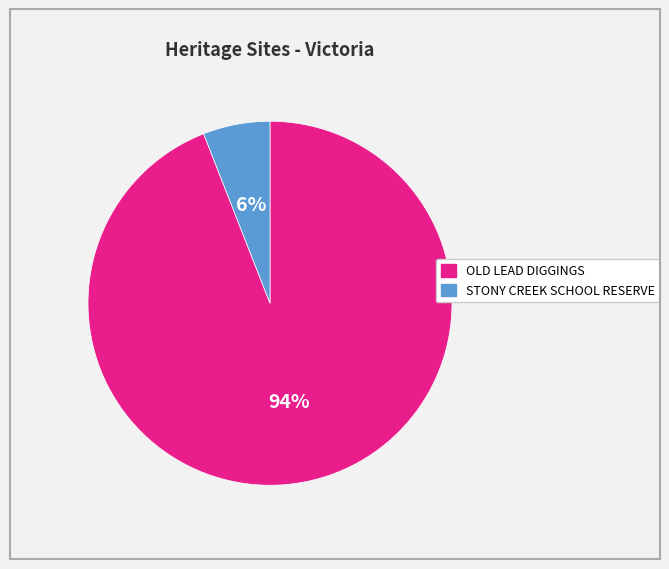

How many slices are in this pie chart?

2